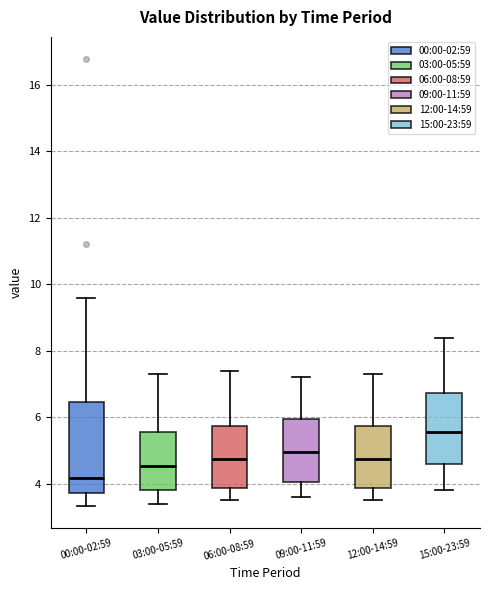

Reading left to right, transcribe this box plot: for each box, give where its median line is, the range the box spans, and where its two whiskers end, as read against the y-axis. The values are not printed on the chart, so give them approximately, as read against the axis.

00:00-02:59: median 4.2, box 3.8 to 6.4, whiskers 3.4 to 9.6
03:00-05:59: median 4.6, box 3.8 to 5.6, whiskers 3.4 to 7.4
06:00-08:59: median 4.8, box 3.8 to 5.8, whiskers 3.6 to 7.4
09:00-11:59: median 5.0, box 4.0 to 6.0, whiskers 3.6 to 7.2
12:00-14:59: median 4.8, box 3.8 to 5.8, whiskers 3.6 to 7.4
15:00-23:59: median 5.6, box 4.6 to 6.8, whiskers 3.8 to 8.4